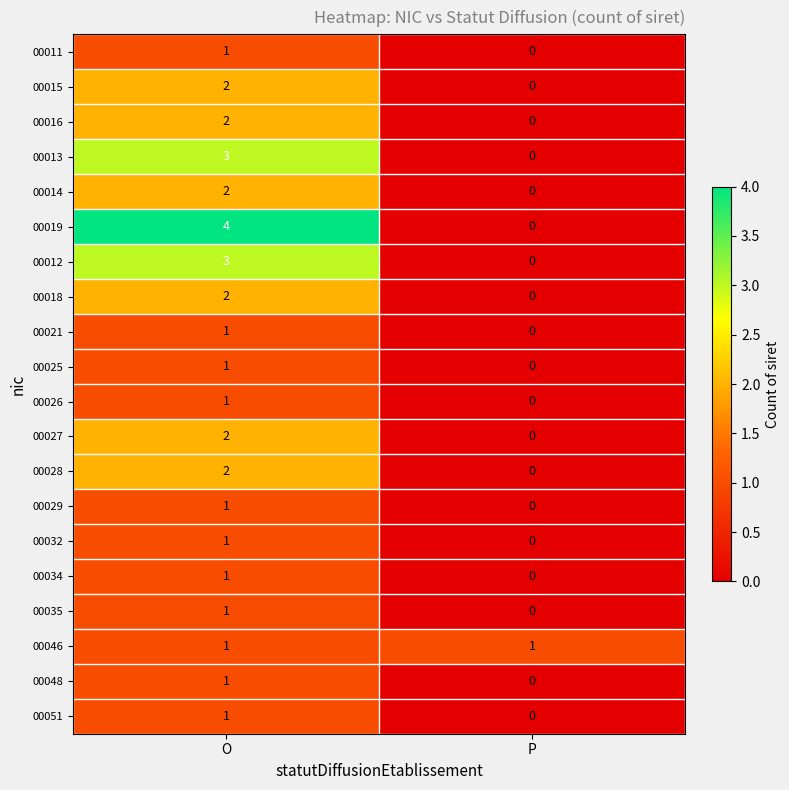

True or false: 00019 has a value of 4 at O.

True